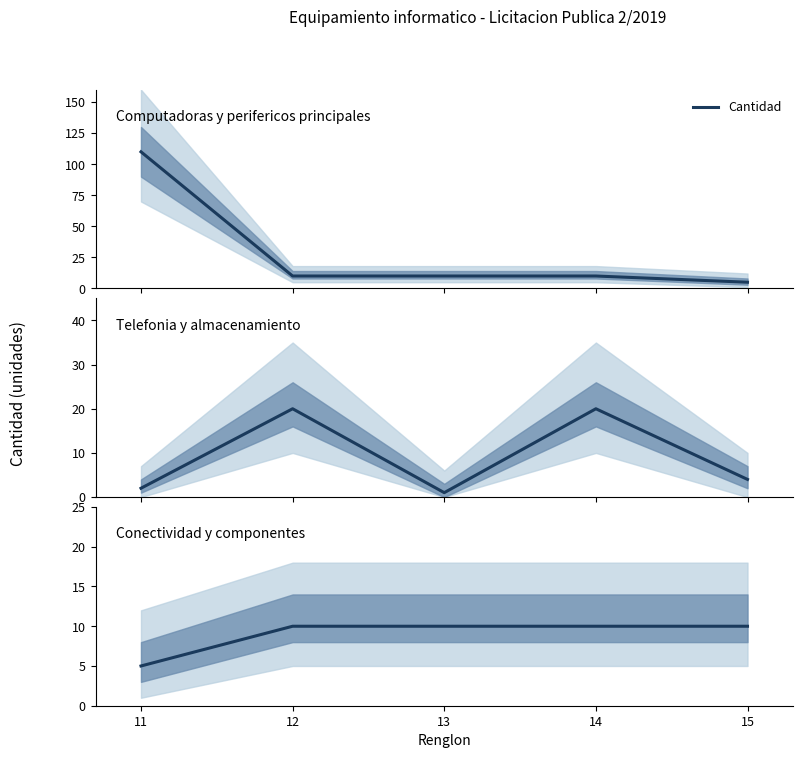

What value does the data have at 15?

10